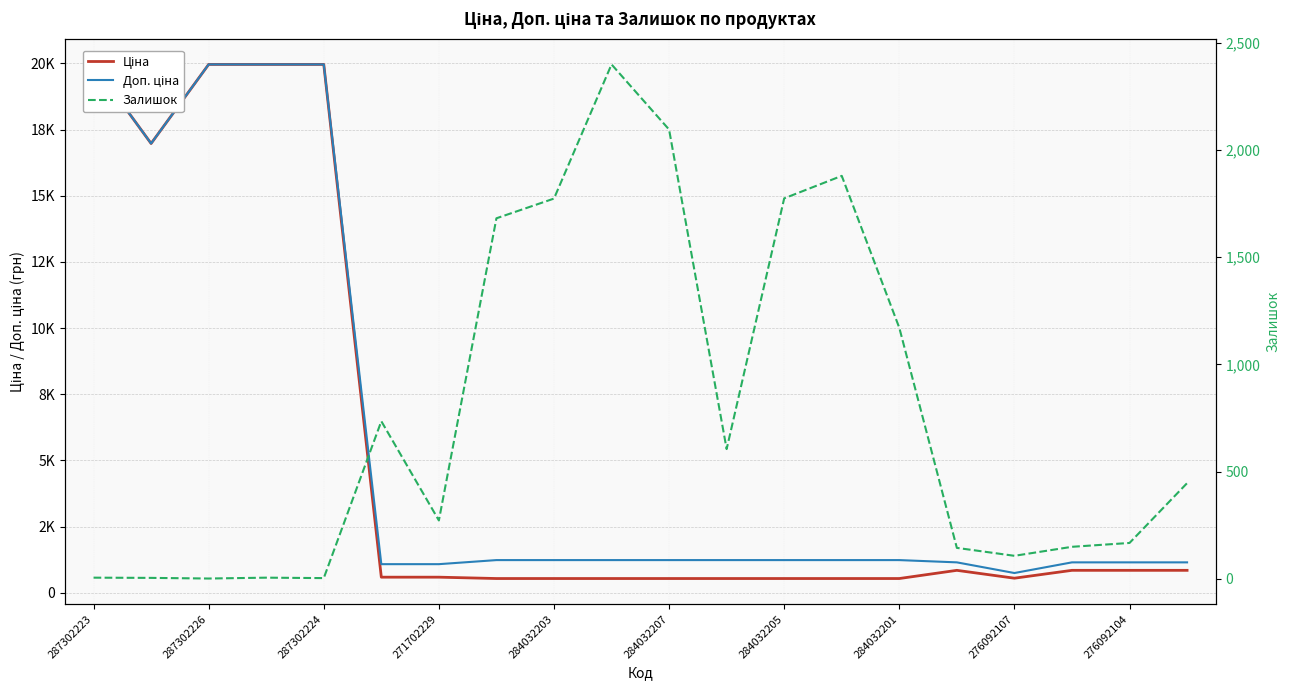

What is the maximum value for Доп. ціна?

19964.2